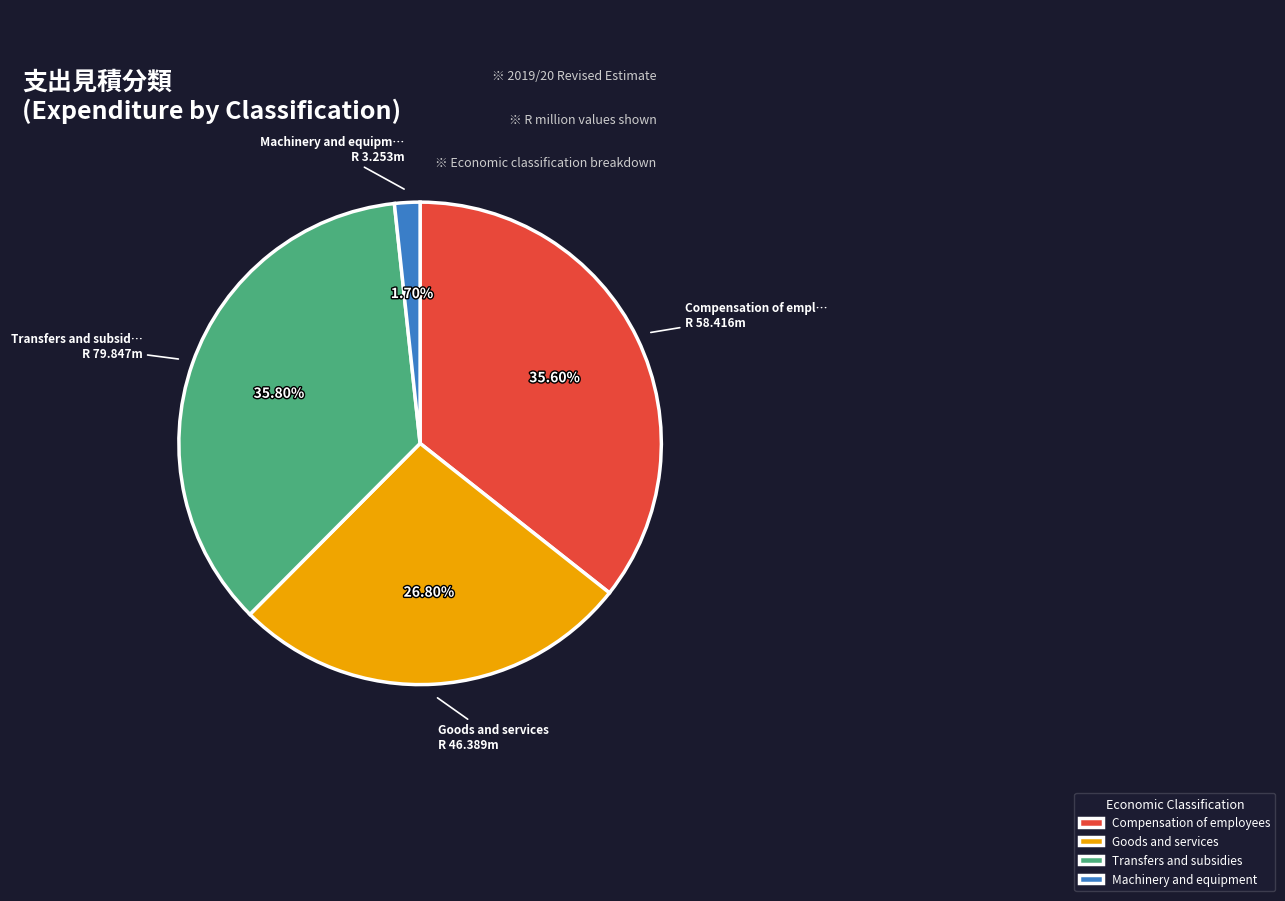

Is there a majority slice in this chart?

No